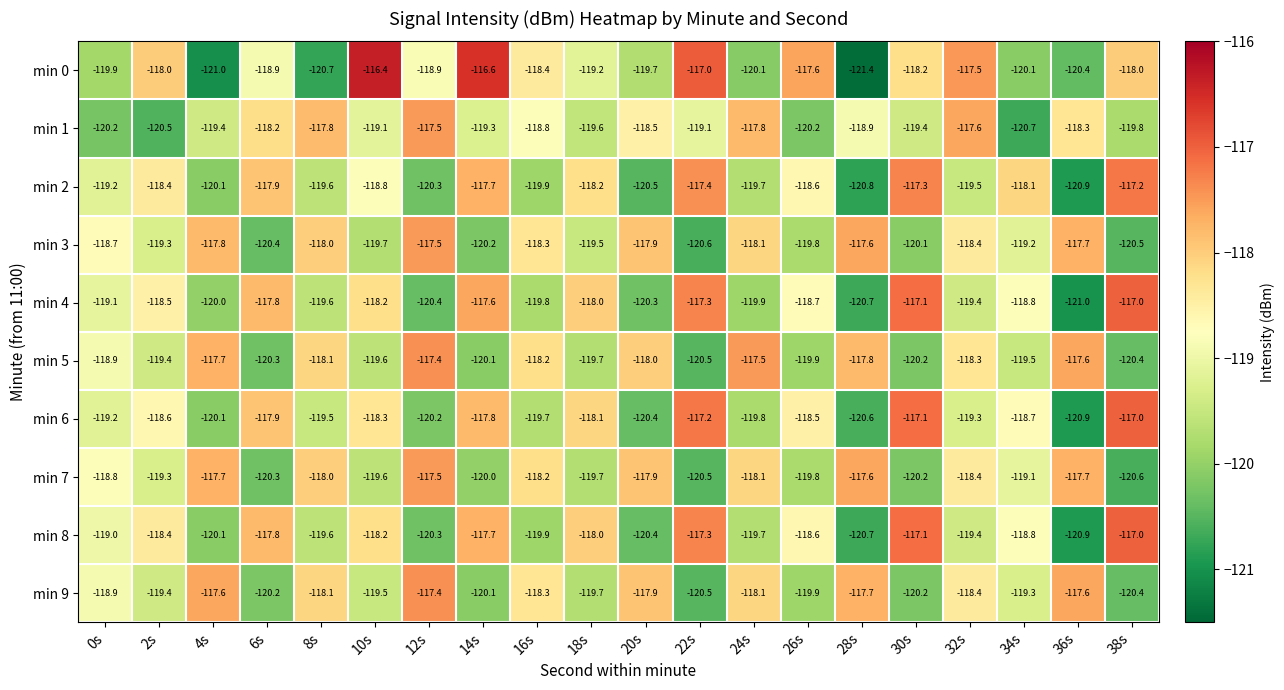

What is the spread (max minus min) of values at 8s?

2.9